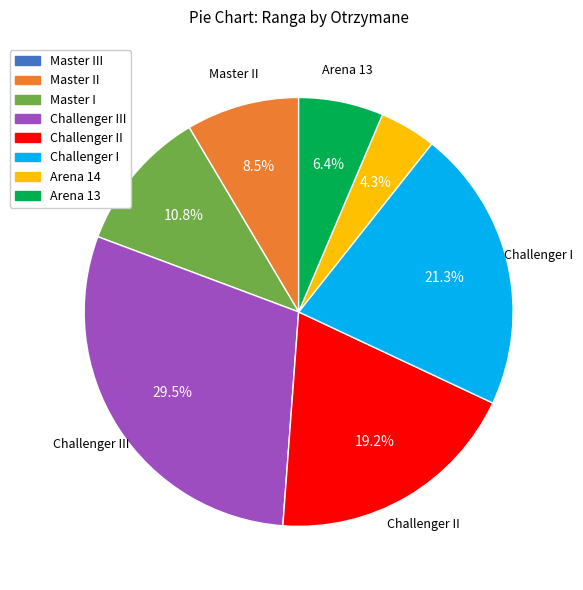

What is the total percentage of Arena 13 and Master II?

14.9%